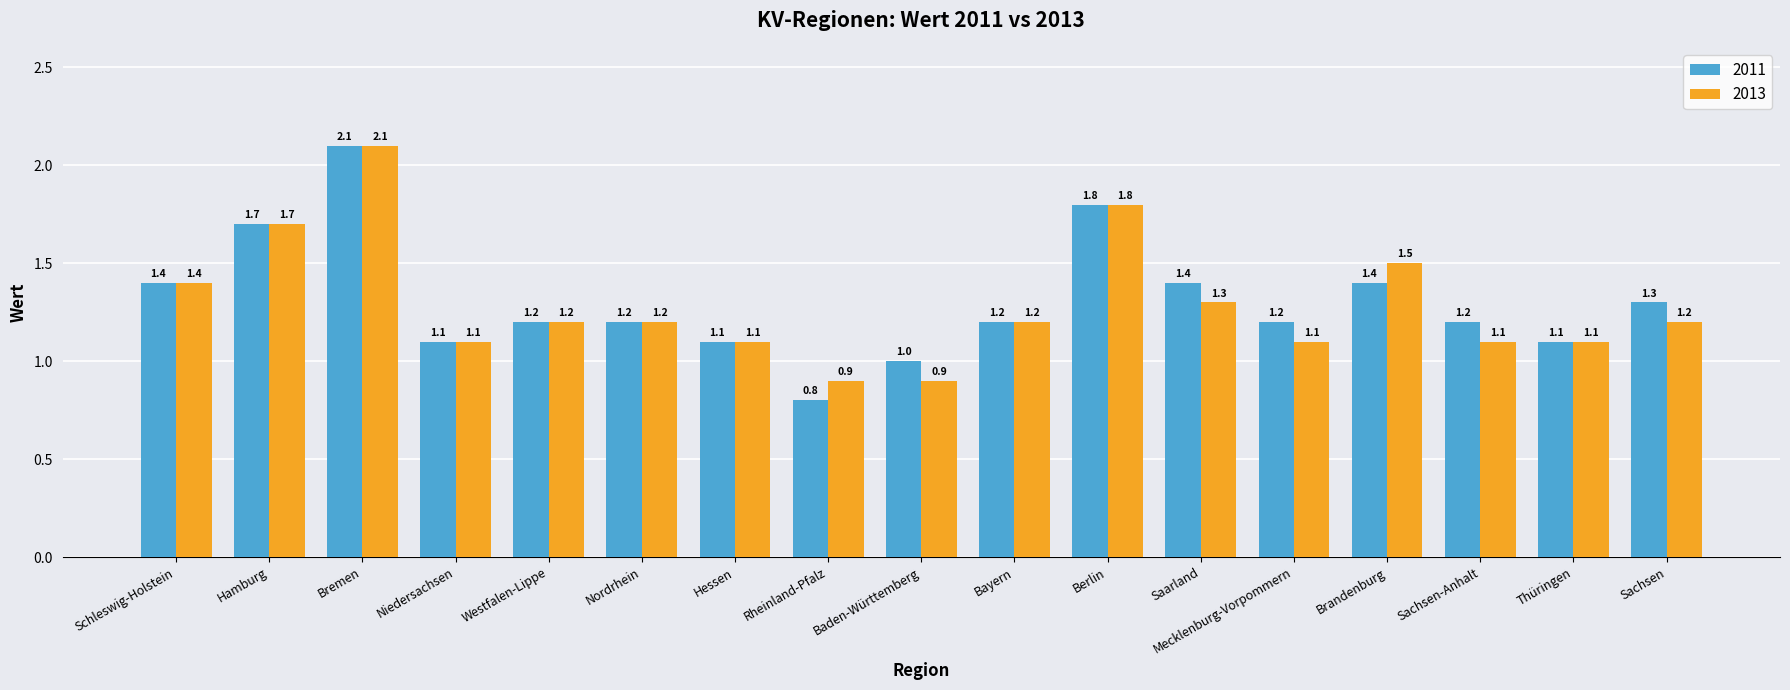

Read the 2011 value at Thüringen.

1.1